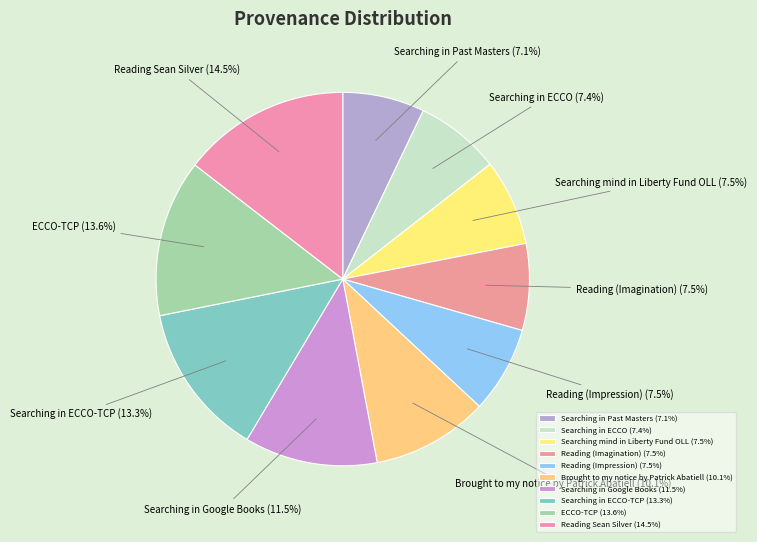

True or false: Searching in ECCO accounts for 7% of the total.

True